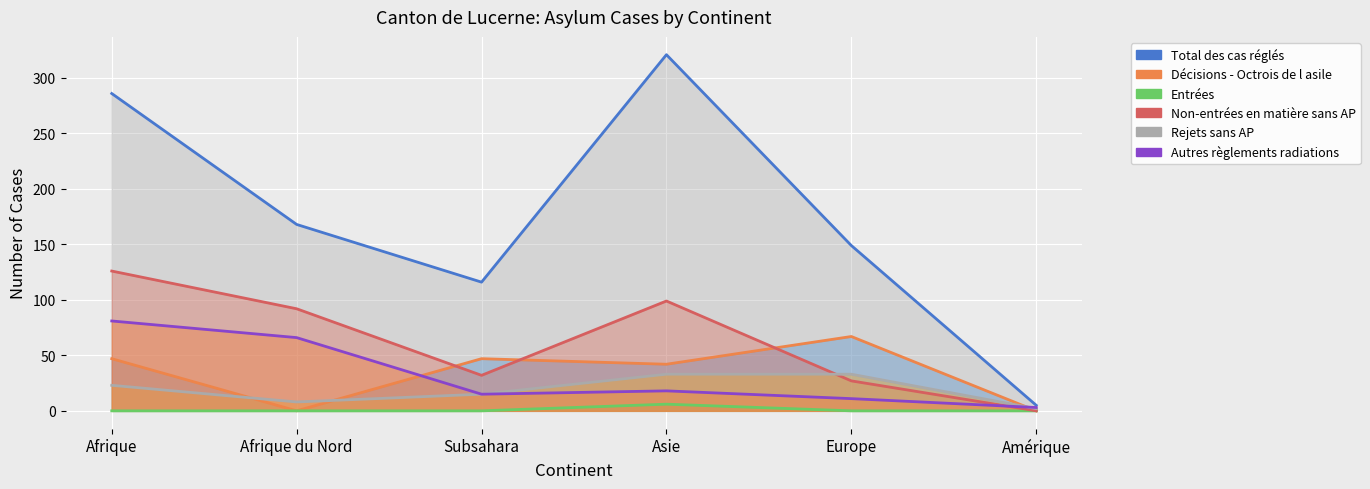

Which series has the largest range (max minus min)?

Total des cas réglés